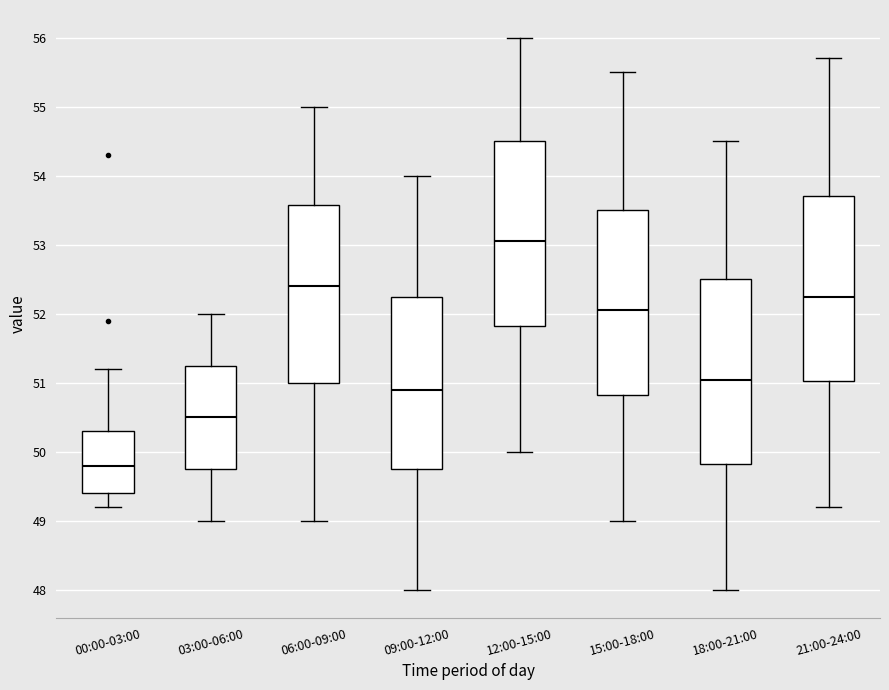

Reading left to right, transcribe this box plot: for each box, give where its median line is, the range the box spans, and where its two whiskers end, as read against the y-axis. The values are not printed on the chart, so give them approximately, as read against the axis.

00:00-03:00: median 49.8, box 49.4 to 50.3, whiskers 49.2 to 51.2
03:00-06:00: median 50.5, box 49.8 to 51.3, whiskers 49.0 to 52.0
06:00-09:00: median 52.4, box 51.0 to 53.6, whiskers 49.0 to 55.0
09:00-12:00: median 50.9, box 49.8 to 52.3, whiskers 48.0 to 54.0
12:00-15:00: median 53.1, box 51.8 to 54.5, whiskers 50.0 to 56.0
15:00-18:00: median 52.1, box 50.8 to 53.5, whiskers 49.0 to 55.5
18:00-21:00: median 51.1, box 49.8 to 52.5, whiskers 48.0 to 54.5
21:00-24:00: median 52.3, box 51.0 to 53.7, whiskers 49.2 to 55.7